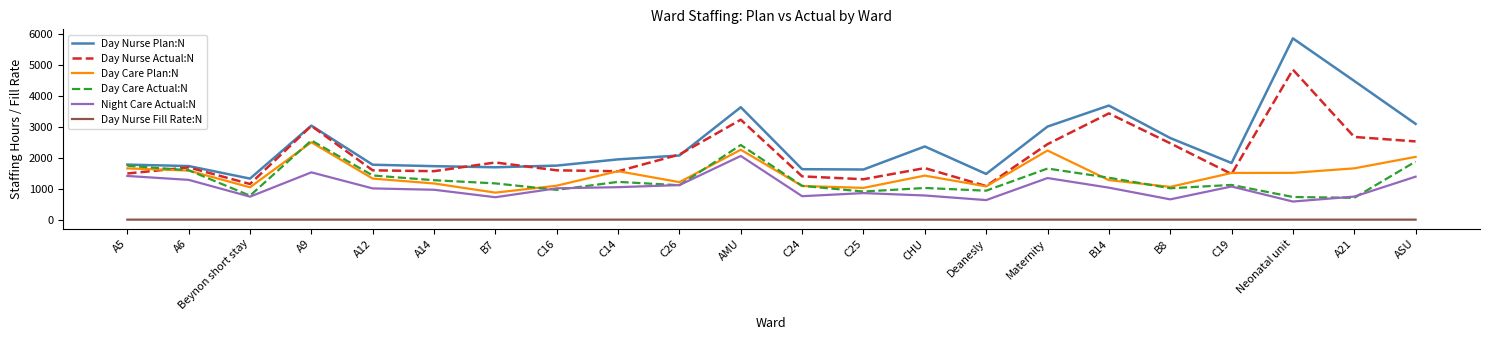

At which label is Day Nurse Actual:N closest to 2961?

A9